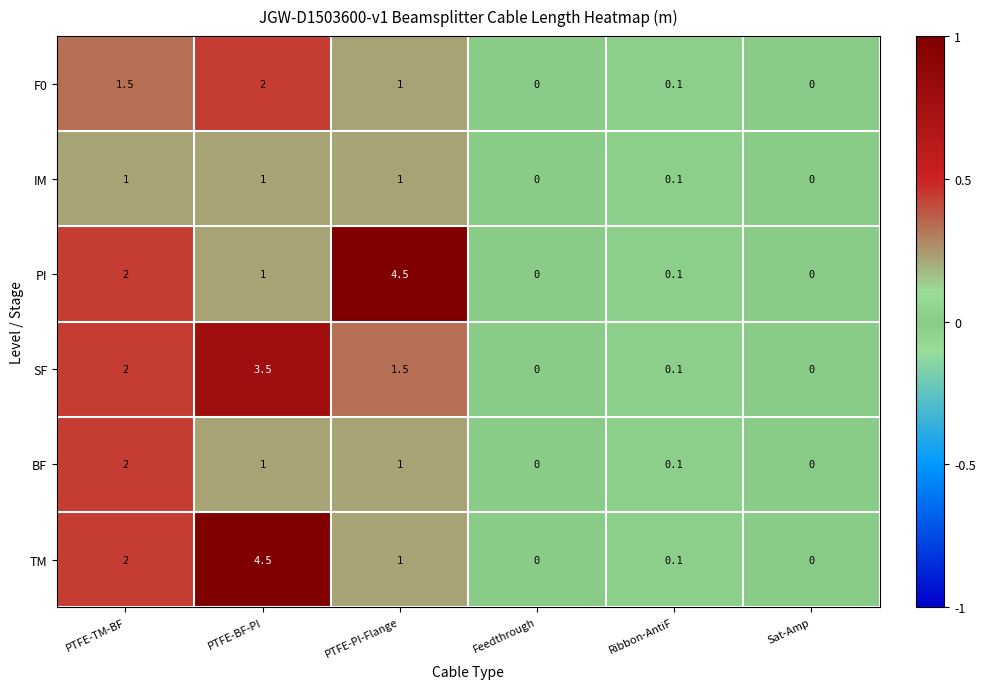

Which series changed the most between PTFE-TM-BF and PTFE-BF-PI?

TM